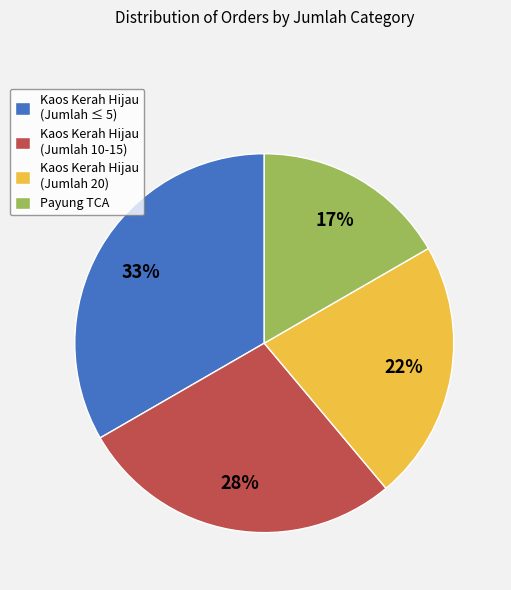

Is it true that Kaos Kerah Hijau (Jumlah ≤ 5) is 33% of the pie?

True